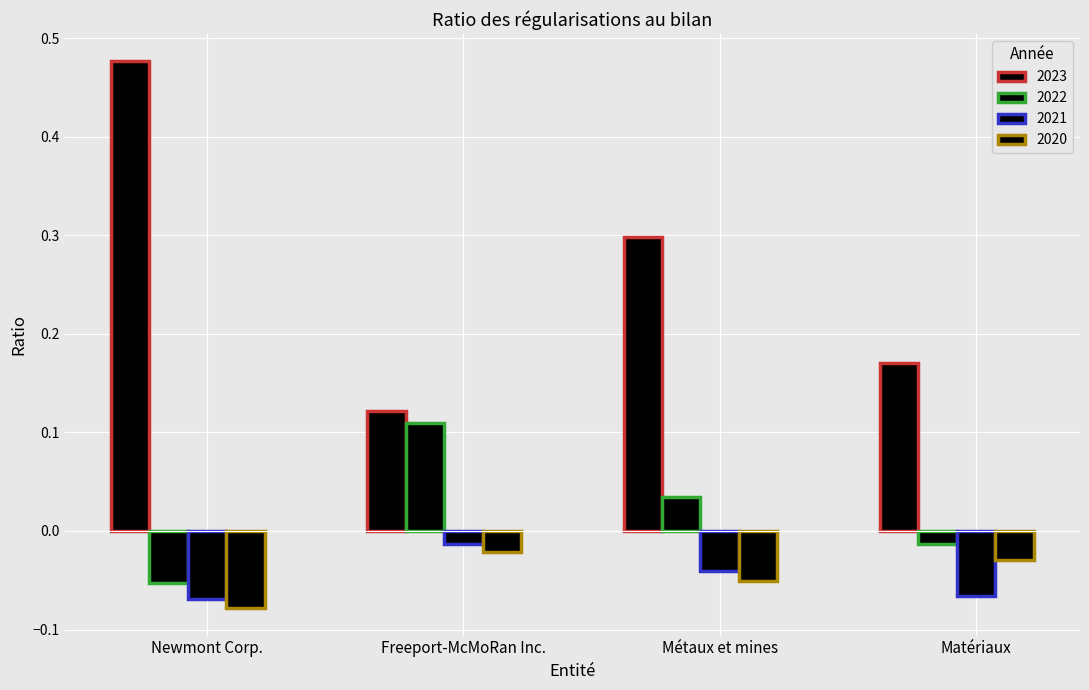

How many data points in 2022 are less than 0?

2